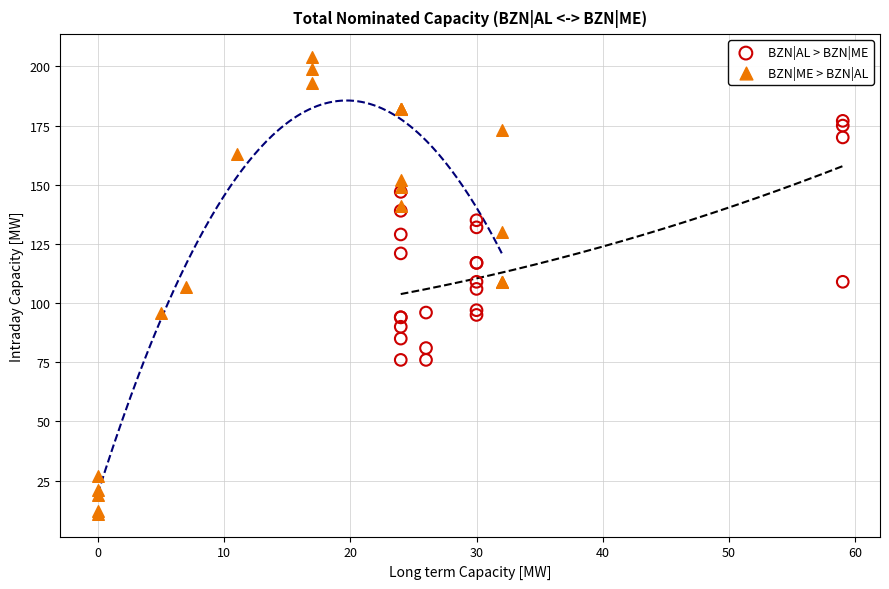

Which series has the largest Y range (max minus min)?

BZN|ME > BZN|AL